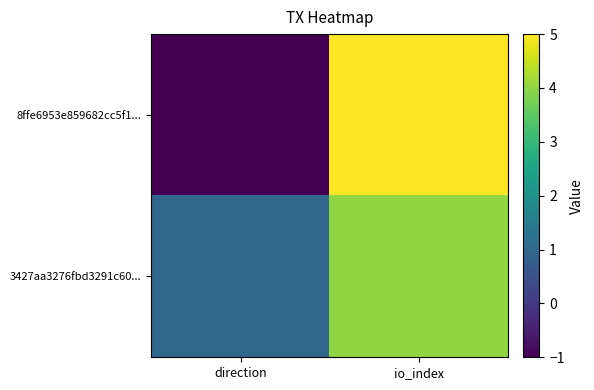

Which series has the widest spread of values?

8ffe6953e859682cc5f1...